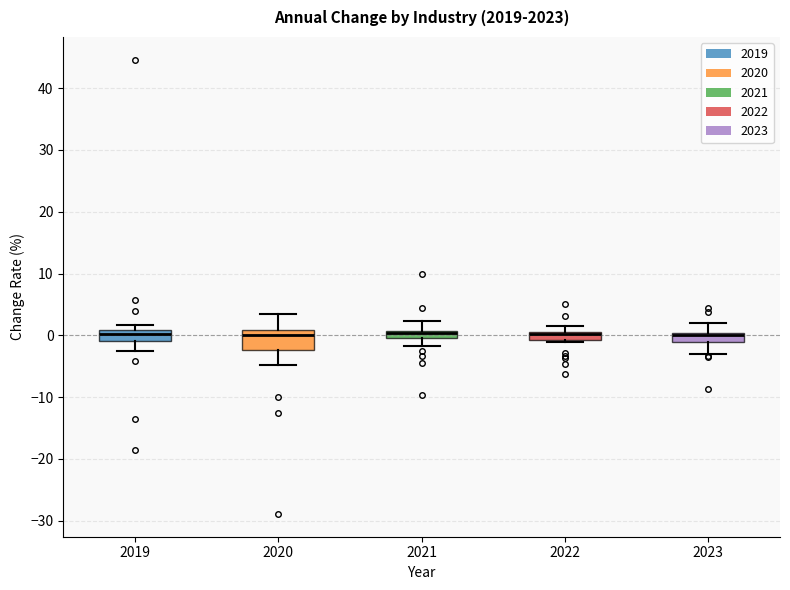

Where is the upper edge of the box at x = 2020 on the y-axis? The values are not printed on the chart, so give them approximately, as read against the axis.

1